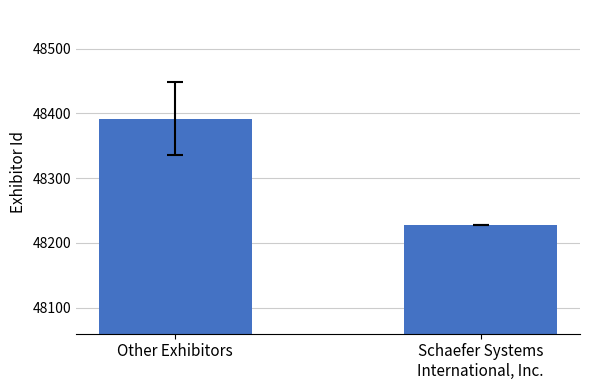

Reading left to right, extract all data points from this chart.

48391.9	48227.5